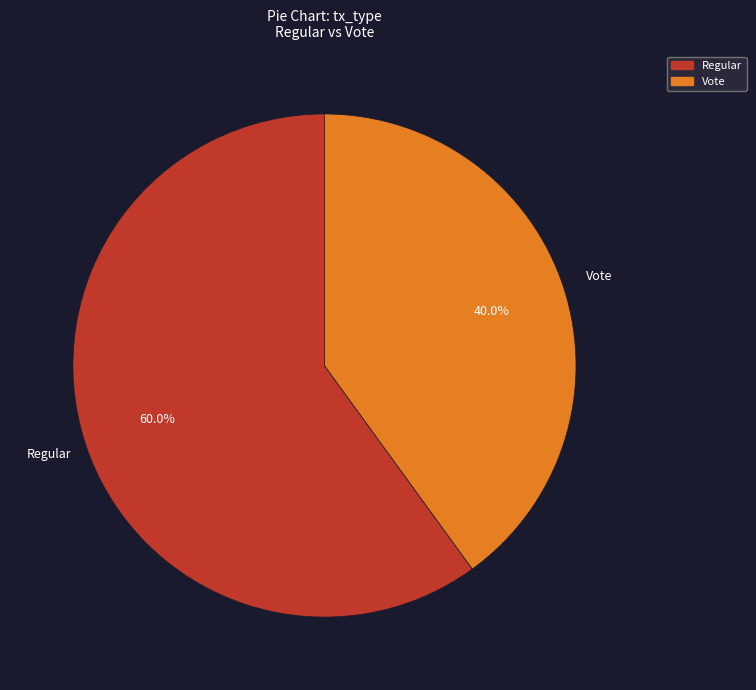

Combined, do Regular and Vote account for over 50%?

Yes